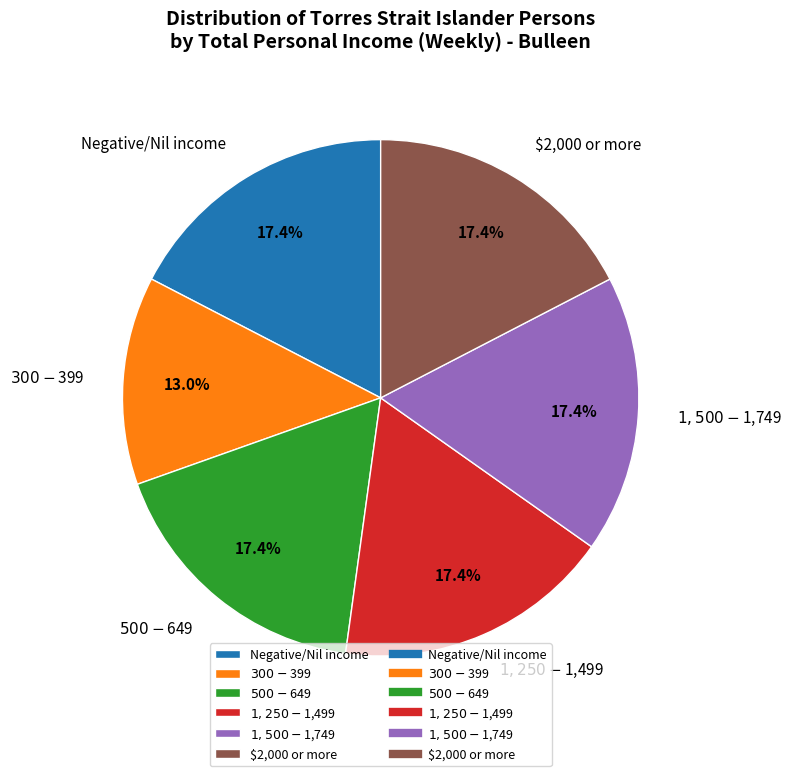

Is it true that $1,250-$1,499 is 17% of the pie?

True